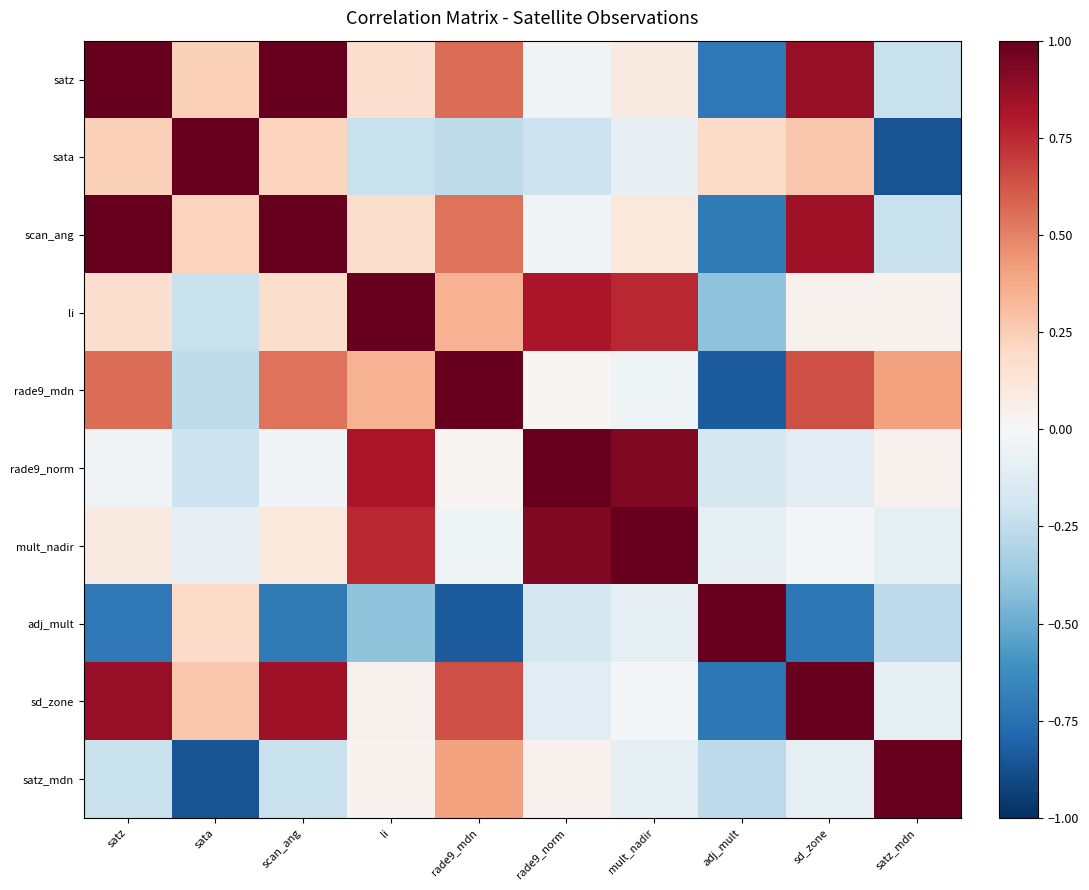

What is the spread (max minus min) of values at li?

1.4